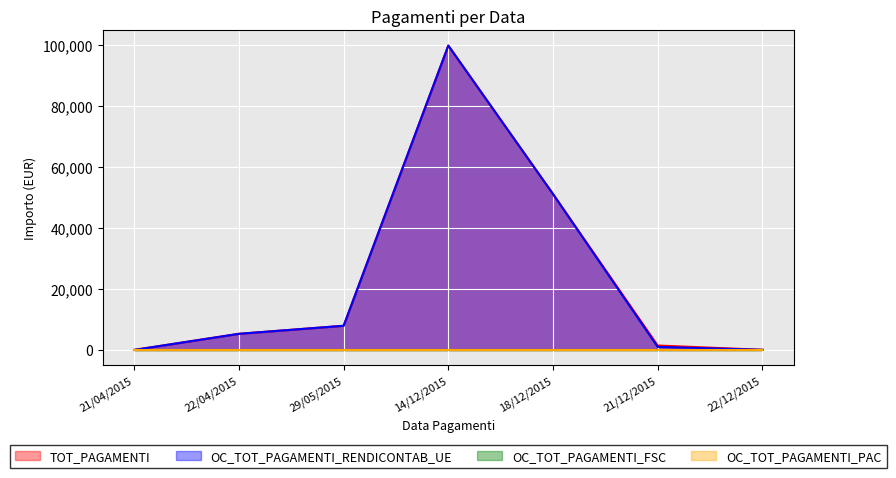

True or false: TOT_PAGAMENTI and OC_TOT_PAGAMENTI_RENDICONTAB_UE intersect in this chart.

False